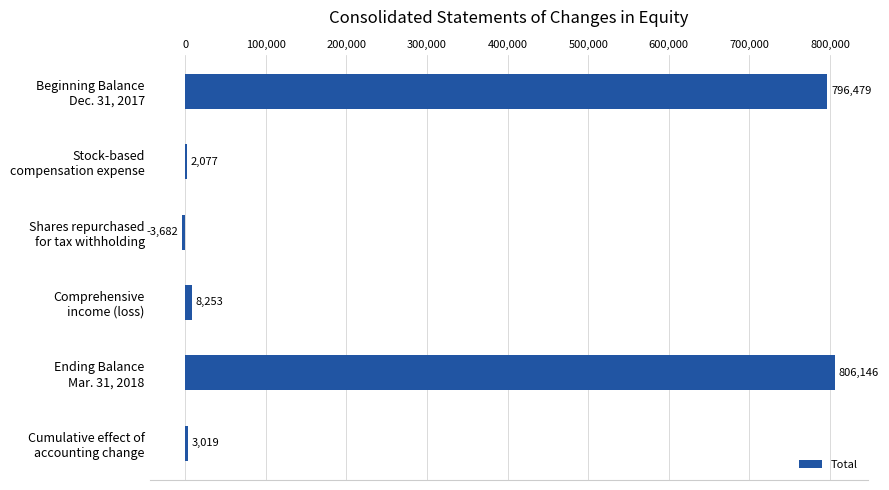

What is the sum of all values?

1612292